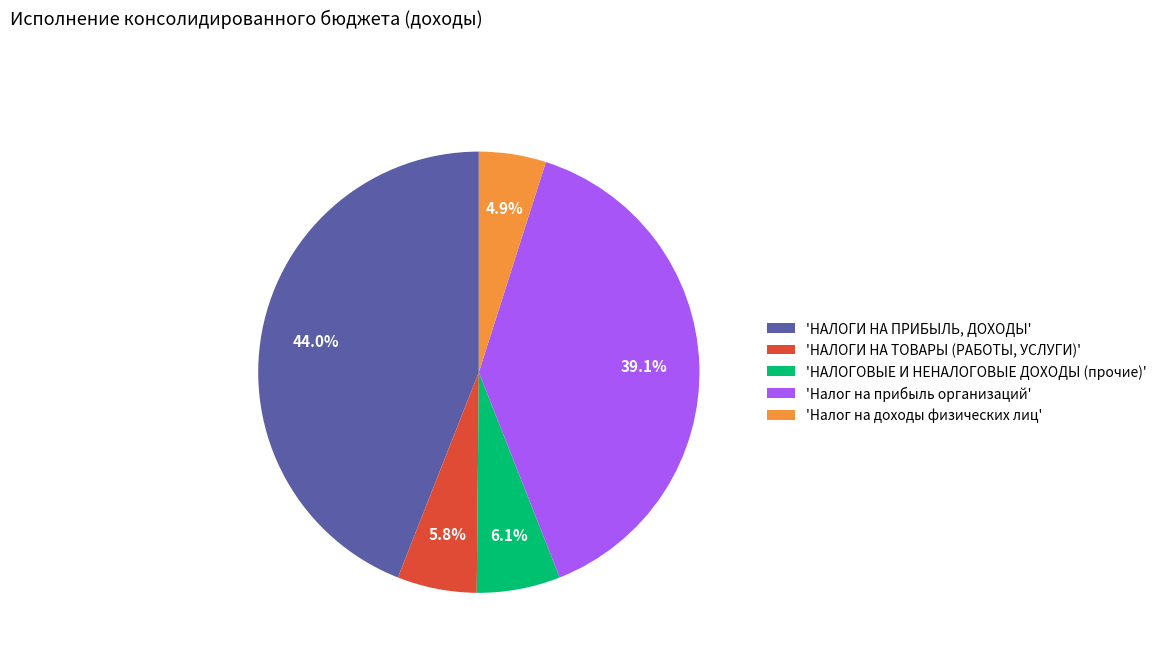

How many segments does this pie chart have?

5